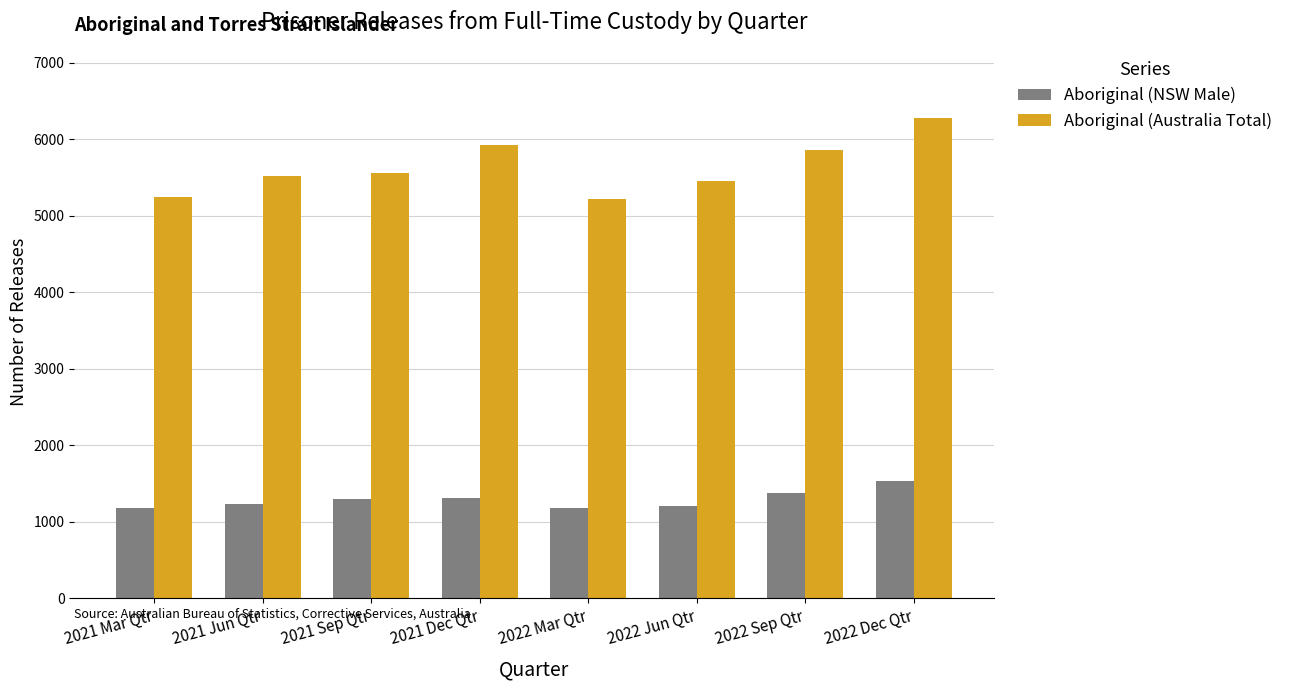

At which category is the sum across all series the highest?

2022 Dec Qtr